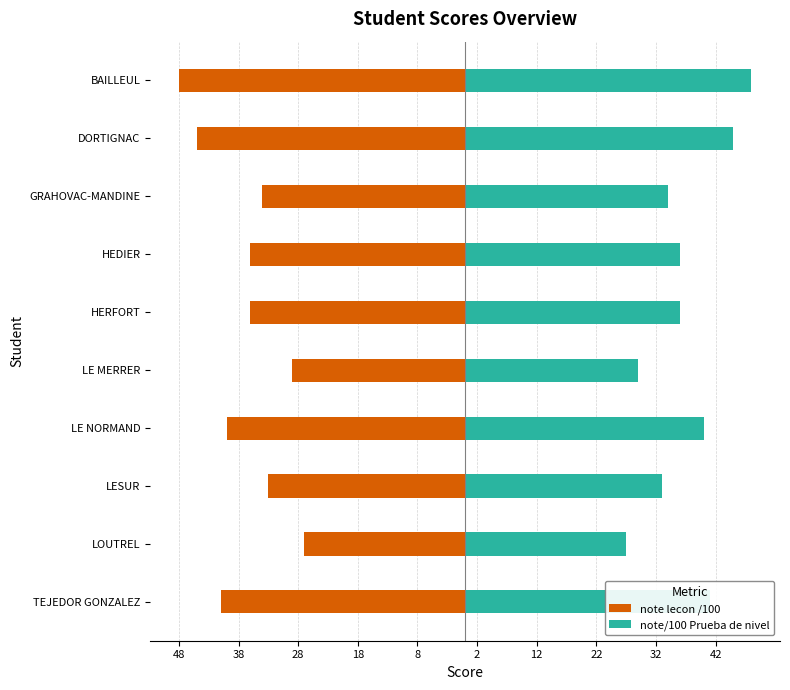

Reading left to right, list all the values displayed in this chart.

note lecon /100: -41	-27	-33	-40	-29	-36	-36	-34	-45	-48
note/100 Prueba de nivel: 41	27	33	40	29	36	36	34	45	48